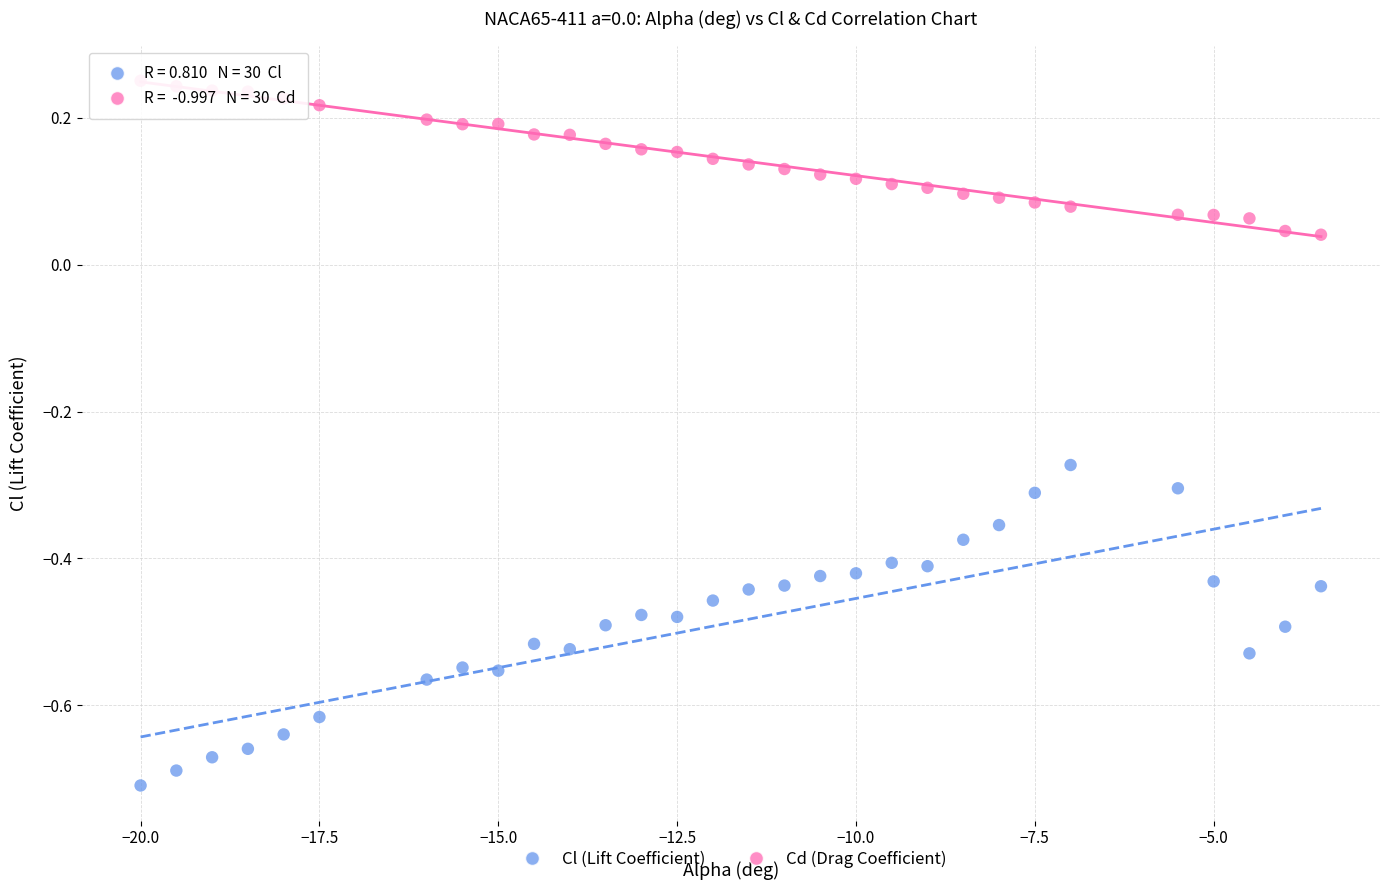

What are all the series names shown in the legend?

Cl (Lift Coefficient), Cd (Drag Coefficient)